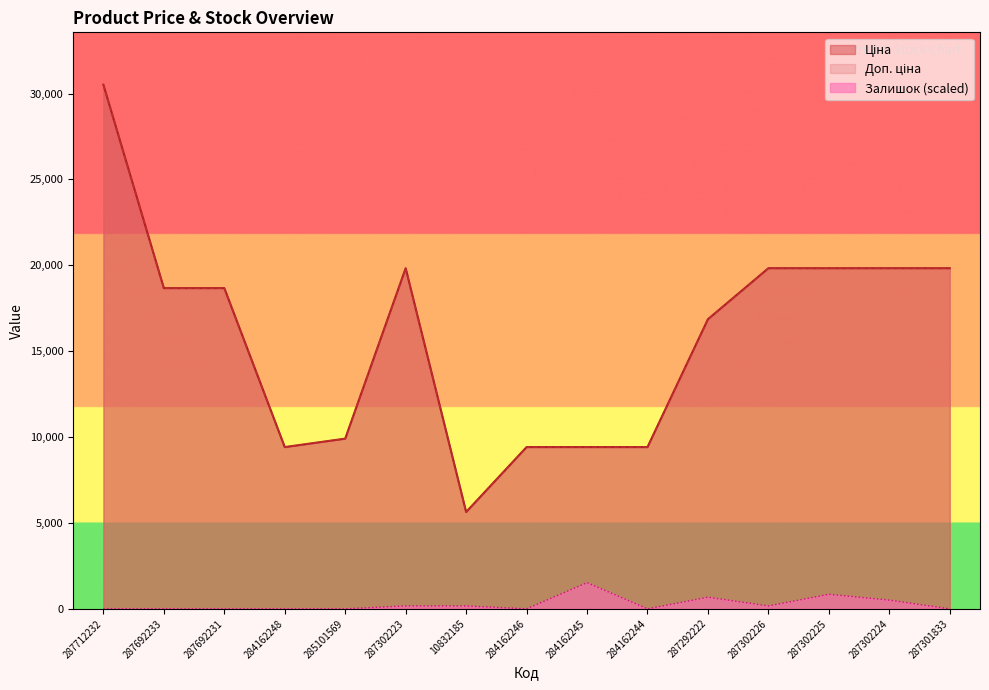

Which category has the highest value across all series?

287712232